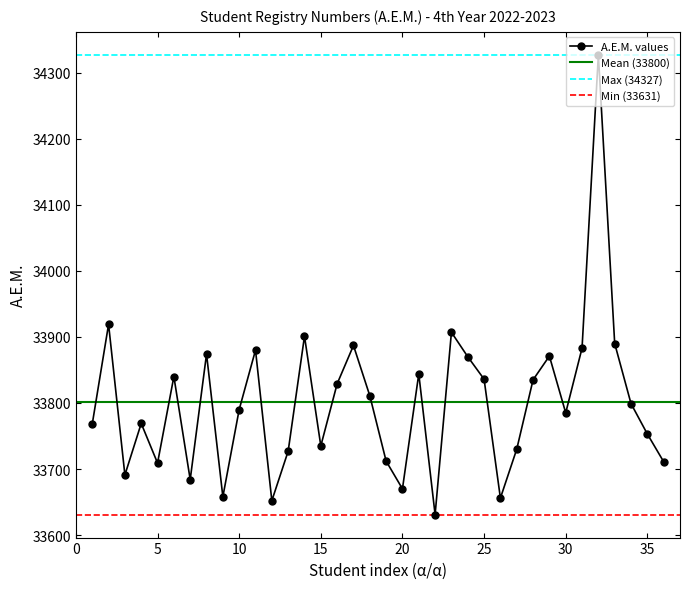

What is the value of the 10th point from the left?

33790